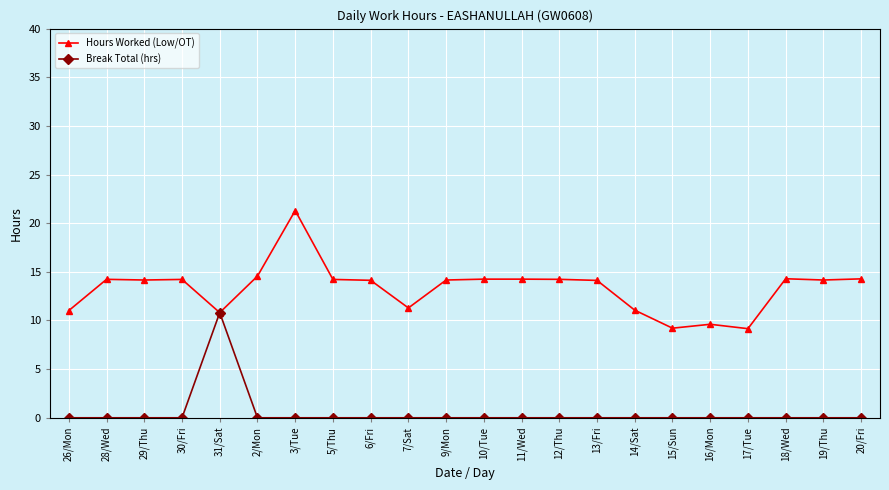

Which series has the largest total across all categories?

Hours Worked (Low/OT)